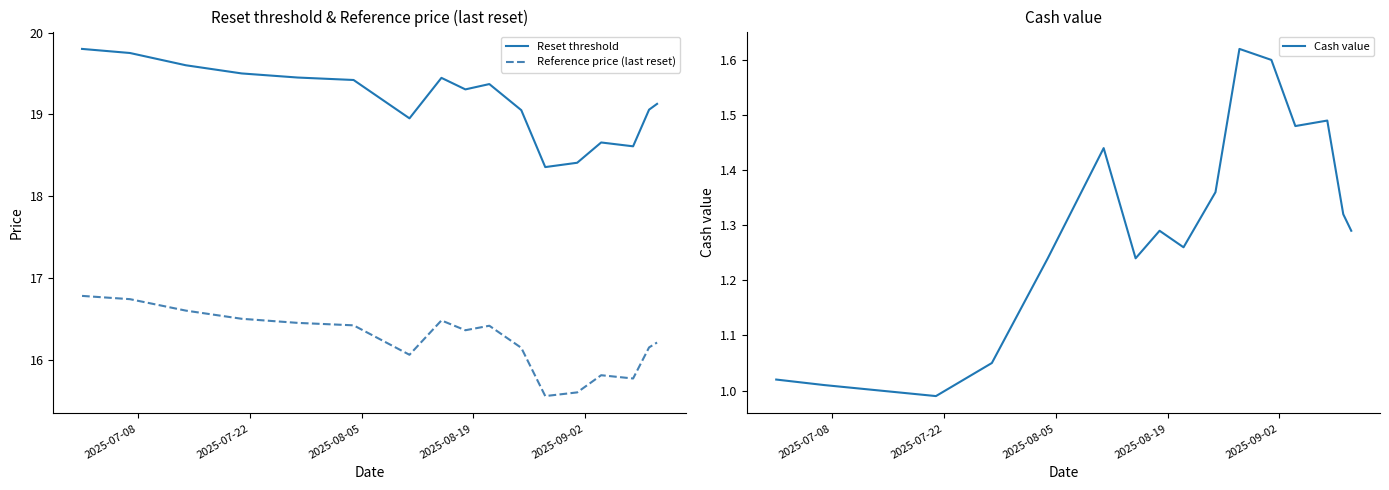

True or false: Reset threshold and Reference price (last reset) intersect in this chart.

False